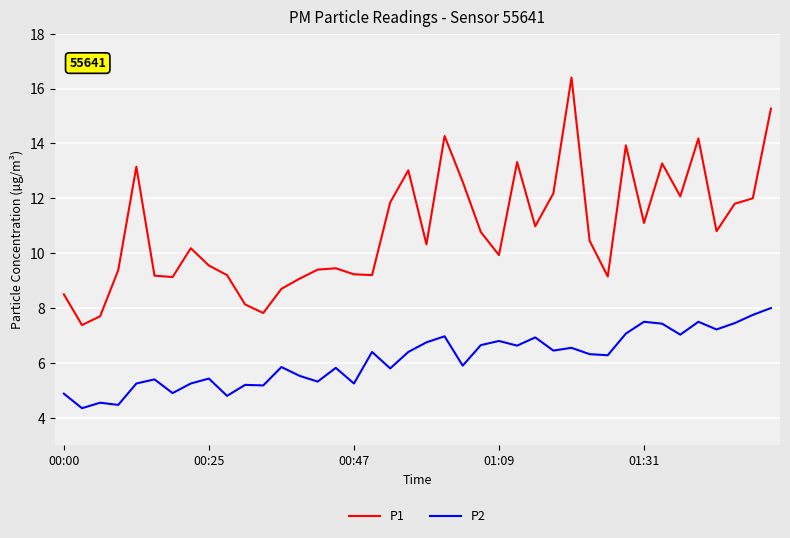

What is the difference between the maximum and minimum values in the P1 series?

9.0